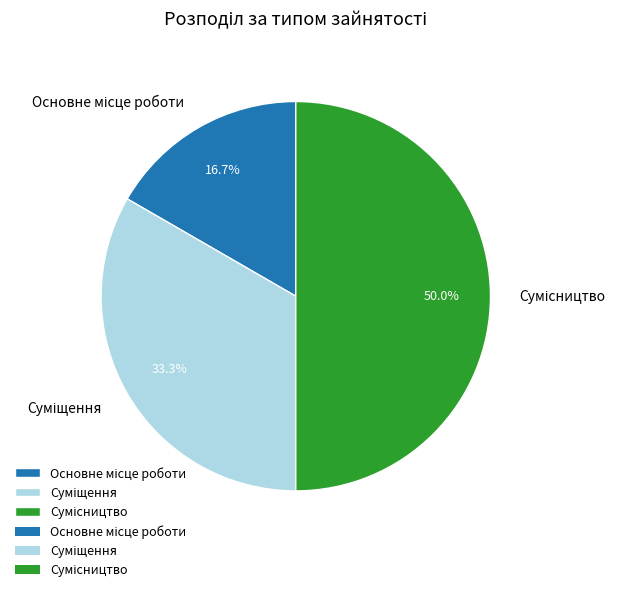

The Сумісництво slice represents 61% of the pie. True or false?

False